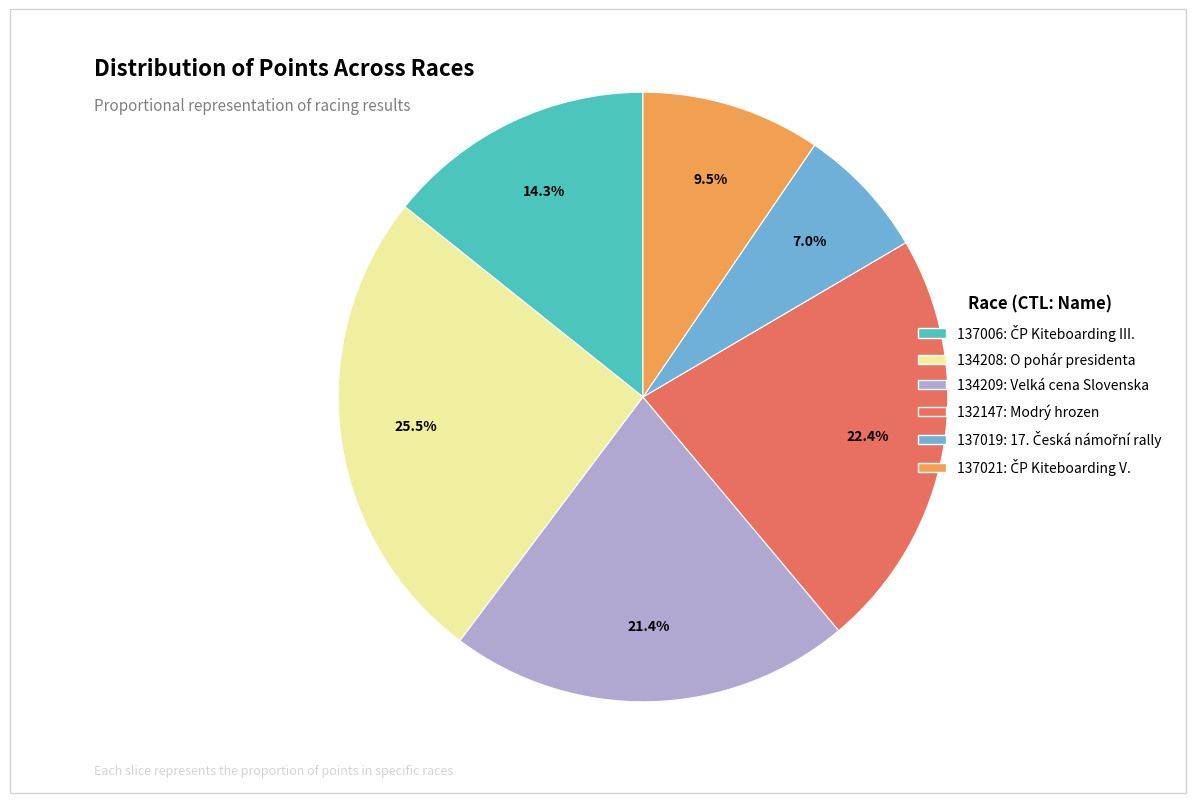

Which has a higher value, 132147: Modrý hrozen or 134209: Velká cena Slovenska?

132147: Modrý hrozen